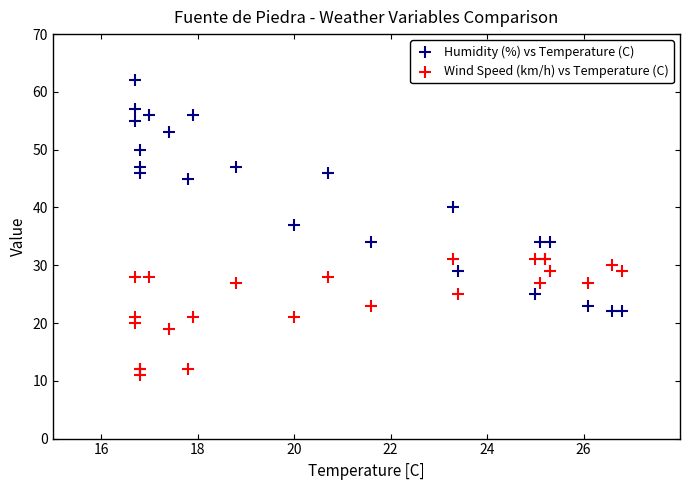

Across all series, what Y value is closest to 36?

37